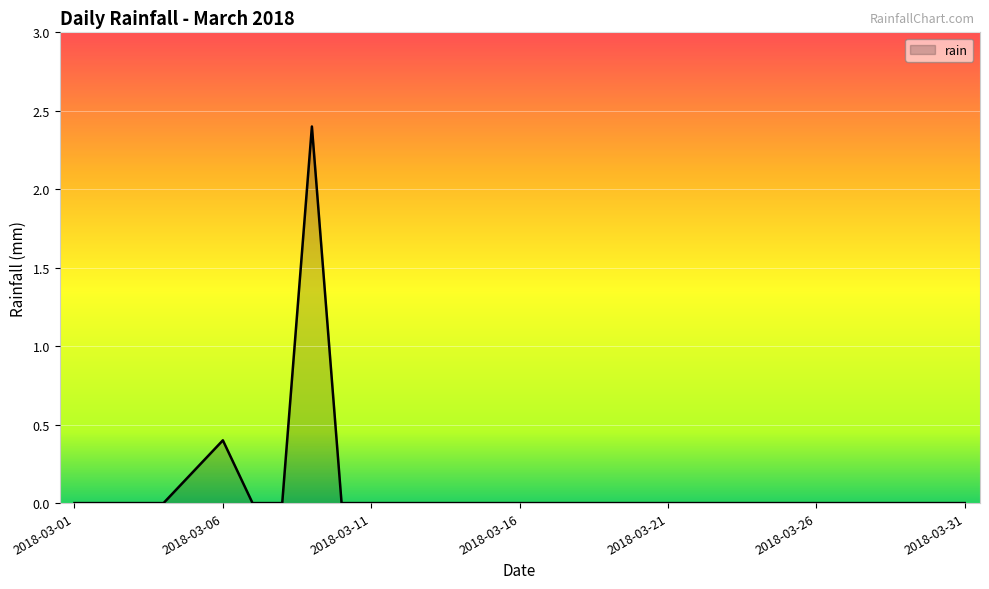

What is the greatest value displayed?

2.4